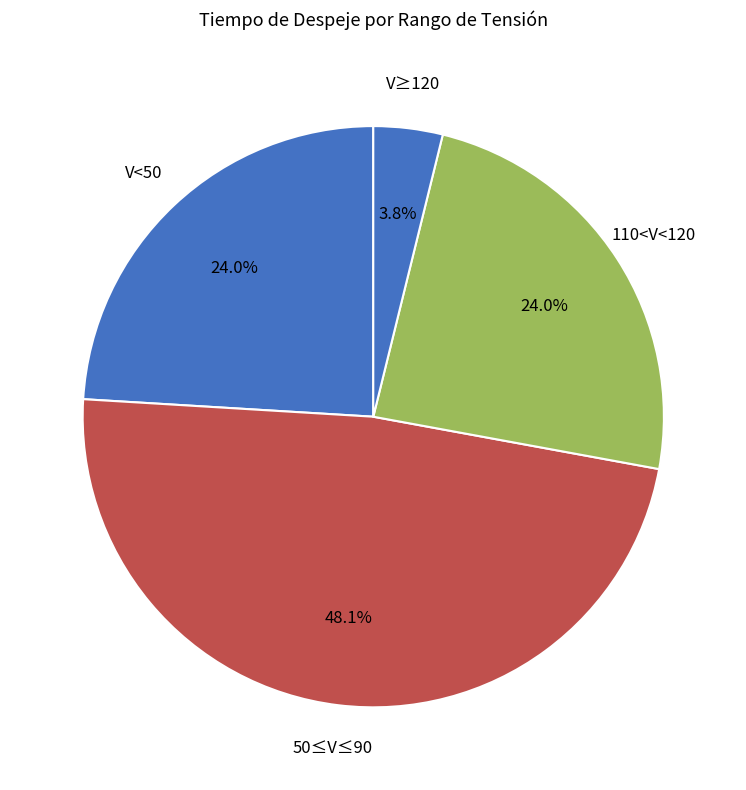

Which slice is the smallest?

V≥120